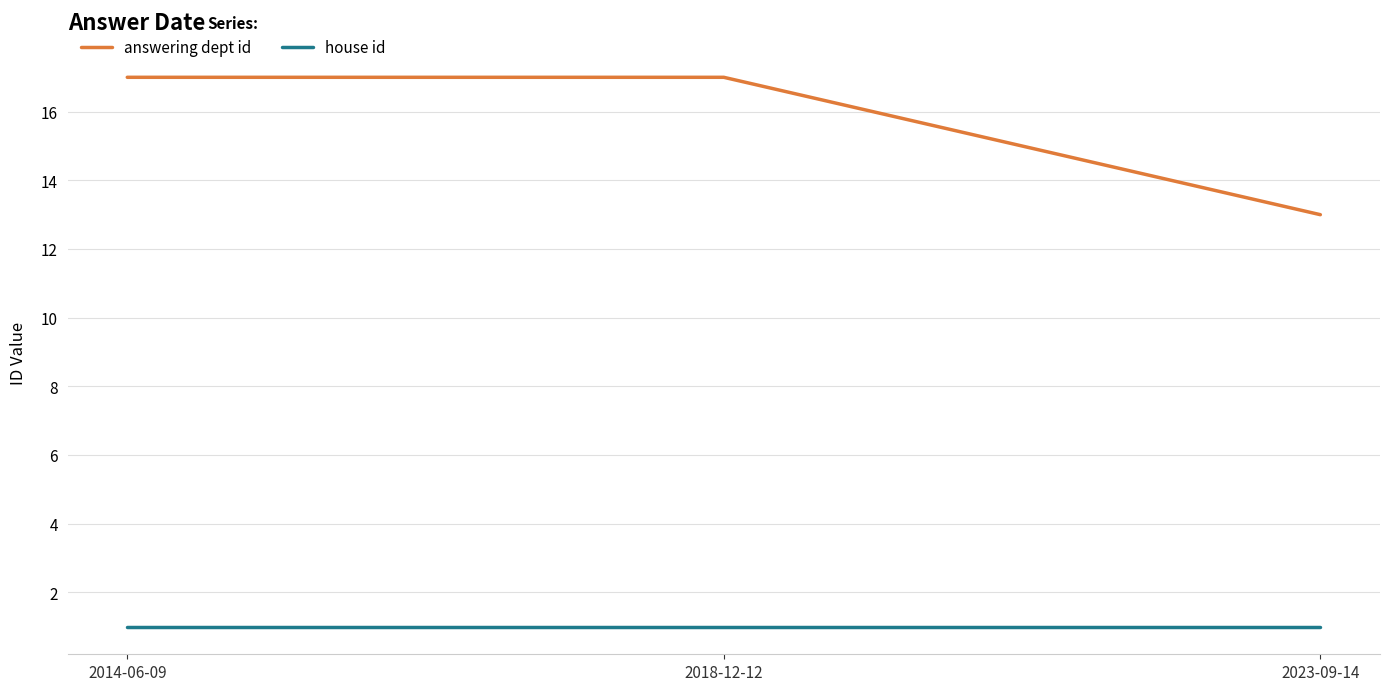

The value of house id at 2014-06-09 is 1. True or false?

True